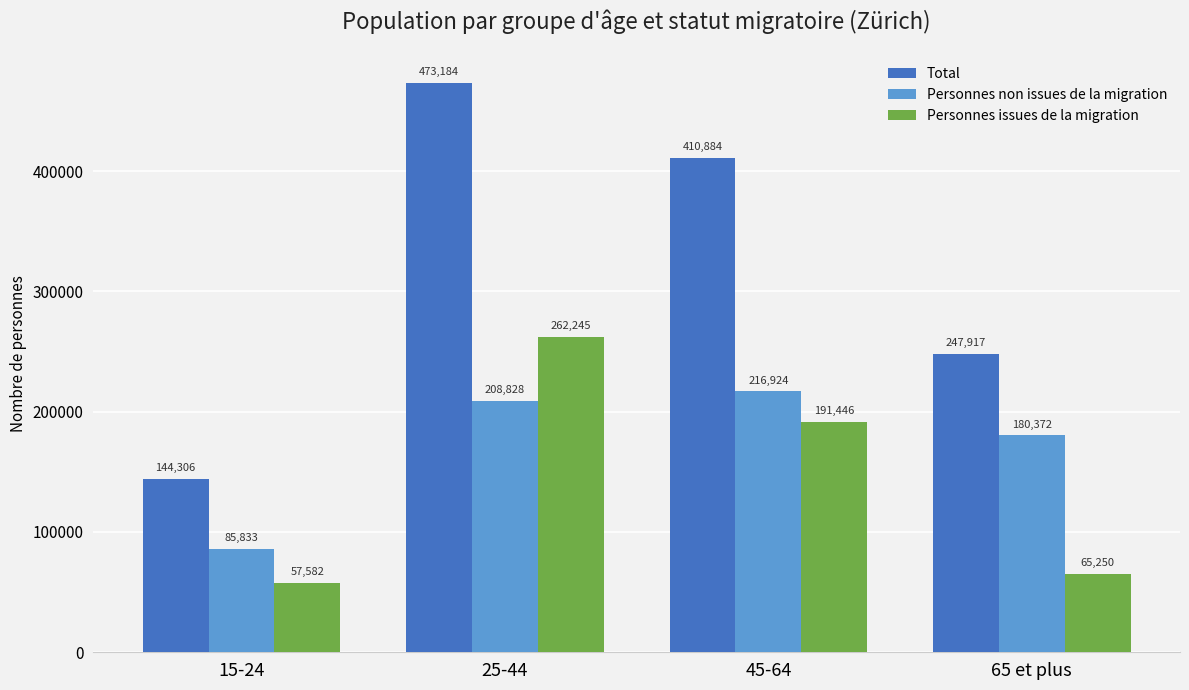

Are the bars grouped side by side (vs. stacked)?

Yes